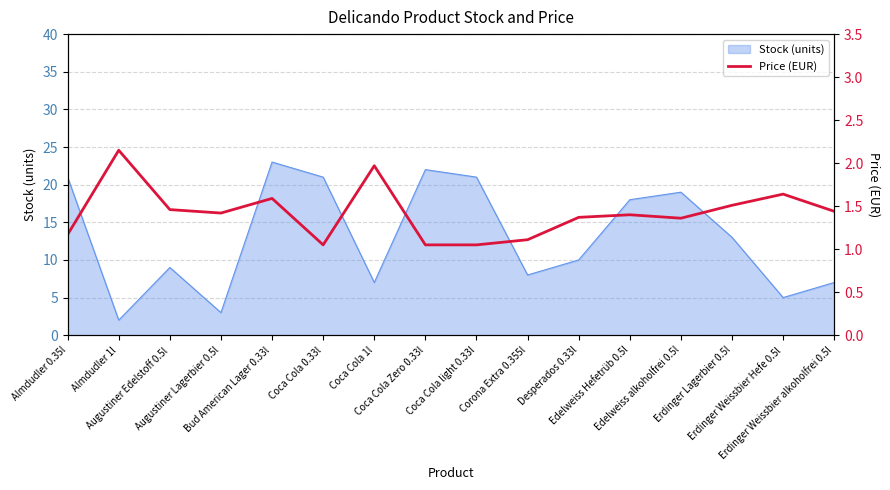

Is it true that the value at Coca Cola 0.33l is 1.4?

False